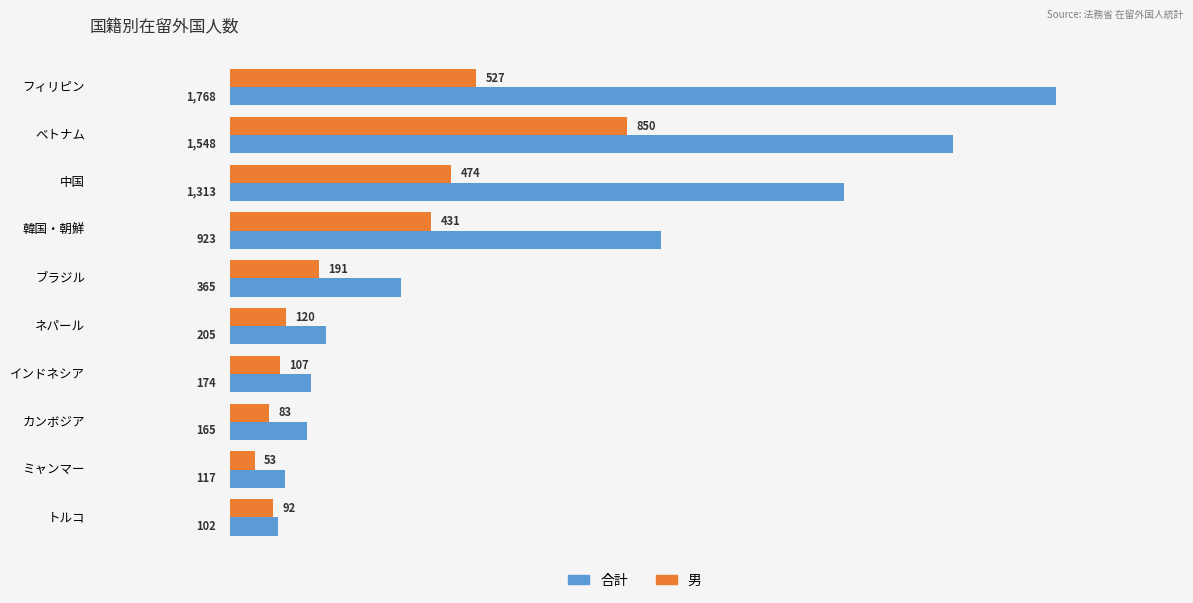

What is the difference between the maximum and second lowest values in the 男 series?

767